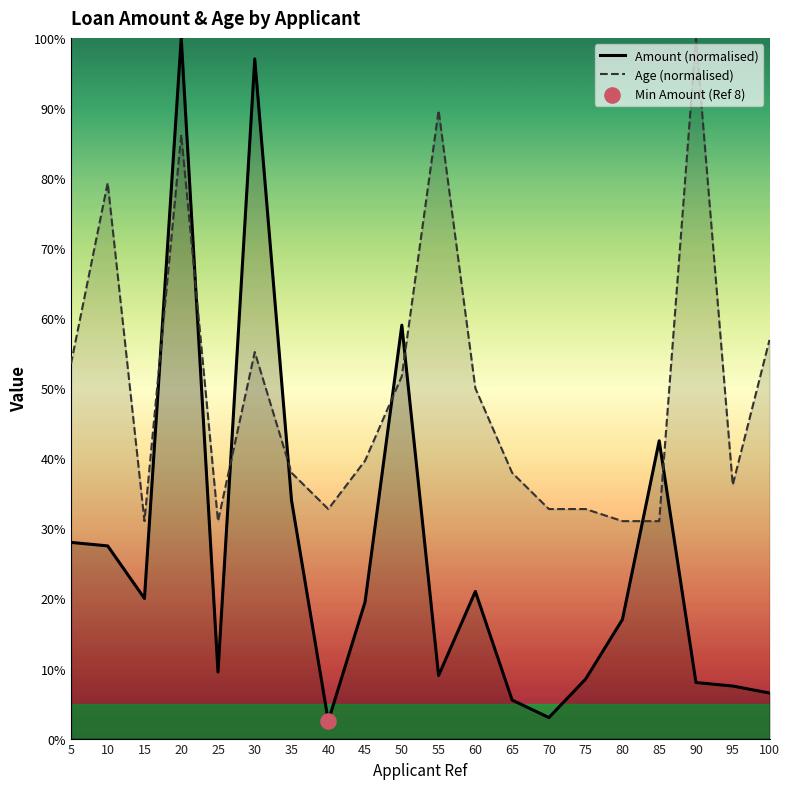

What is the total value across all series at 40?

35.3